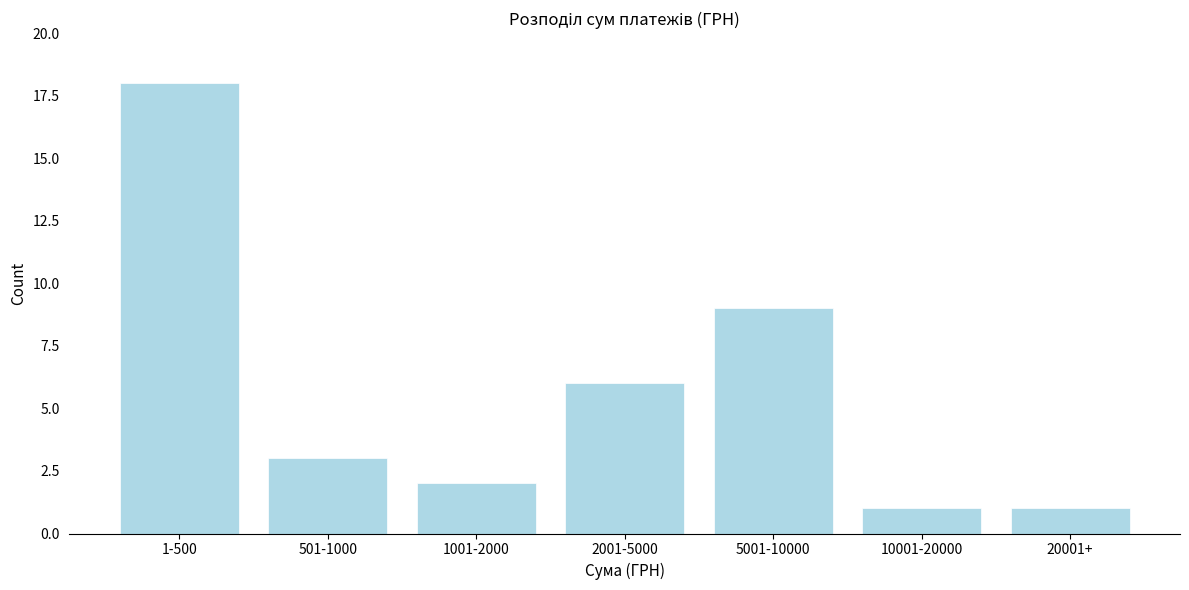

Reading right to left, what are all the values shown in this chart?

1	1	9	6	2	3	18